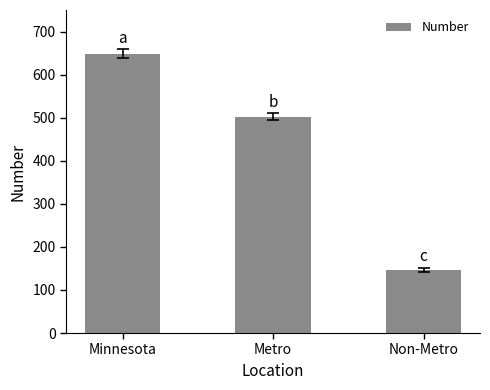

At which category does the chart reach its minimum across all series?

Non-Metro